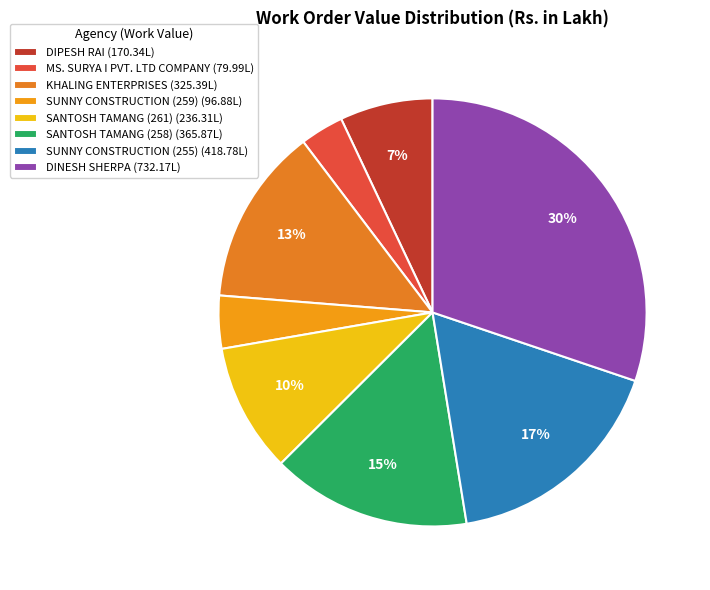

How many segments does this pie chart have?

8